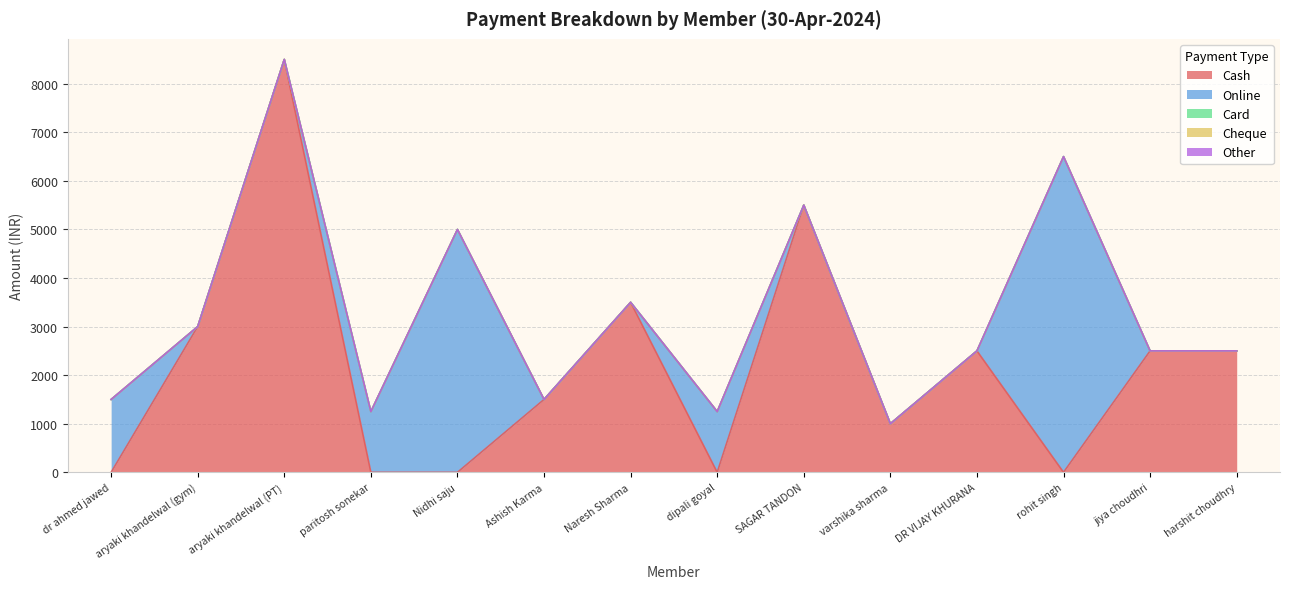

Reading left to right, list all the values displayed in this chart.

Cash: 0	3000	8500	0	0	1500	3500	0	5500	1000	2500	0	2500	2500
Online: 1500	0	0	1250	5000	0	0	1250	0	0	0	6500	0	0
Card: 0	0	0	0	0	0	0	0	0	0	0	0	0	0
Cheque: 0	0	0	0	0	0	0	0	0	0	0	0	0	0
Other: 0	0	0	0	0	0	0	0	0	0	0	0	0	0